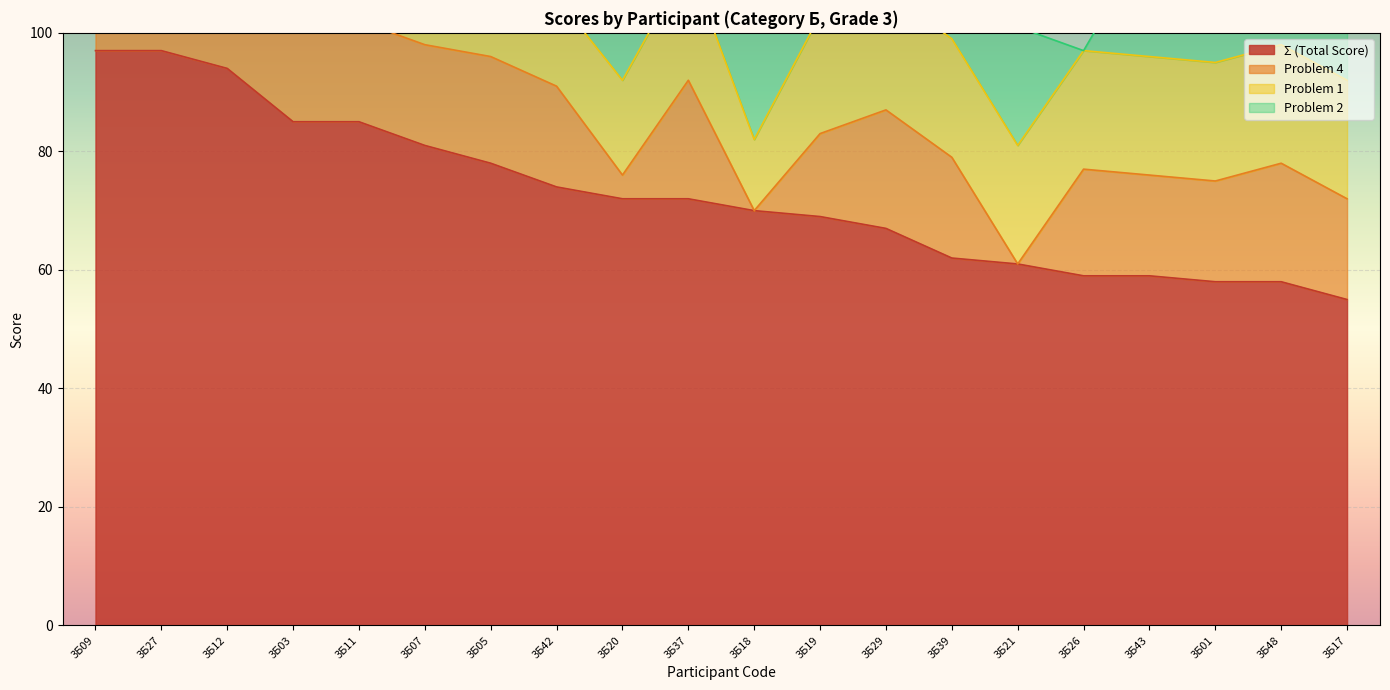

True or false: Σ (Total Score) has a value of 94 at 3Б12.

True